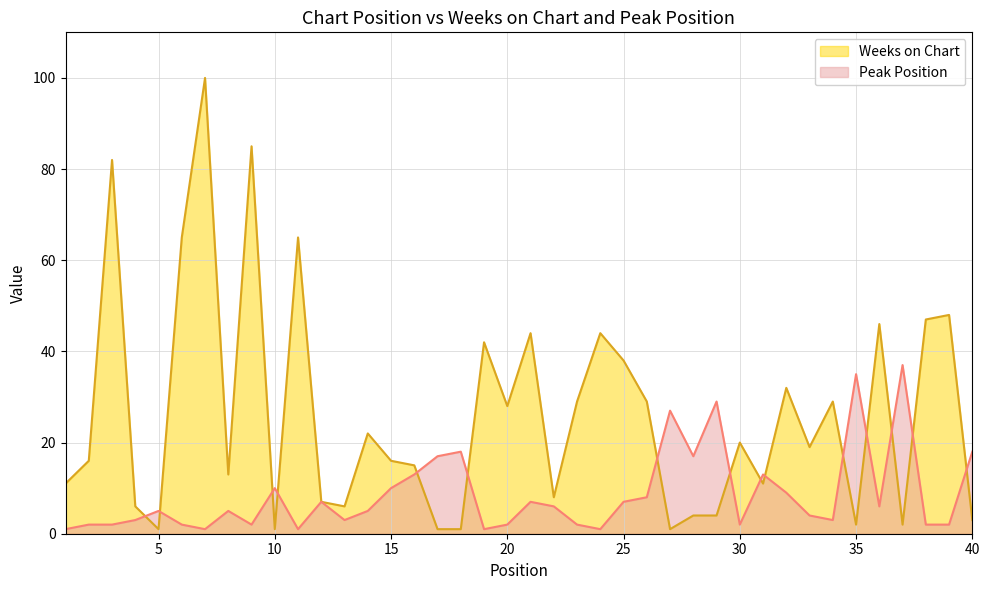

True or false: Weeks on Chart has a value of 11 at 1.

True